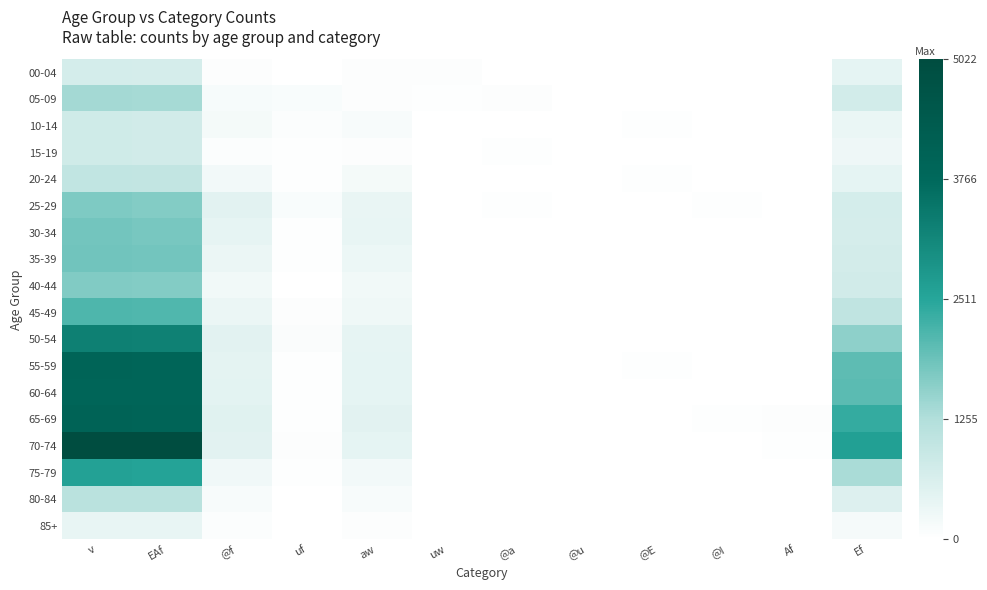

How many categories are shown in the chart?

12